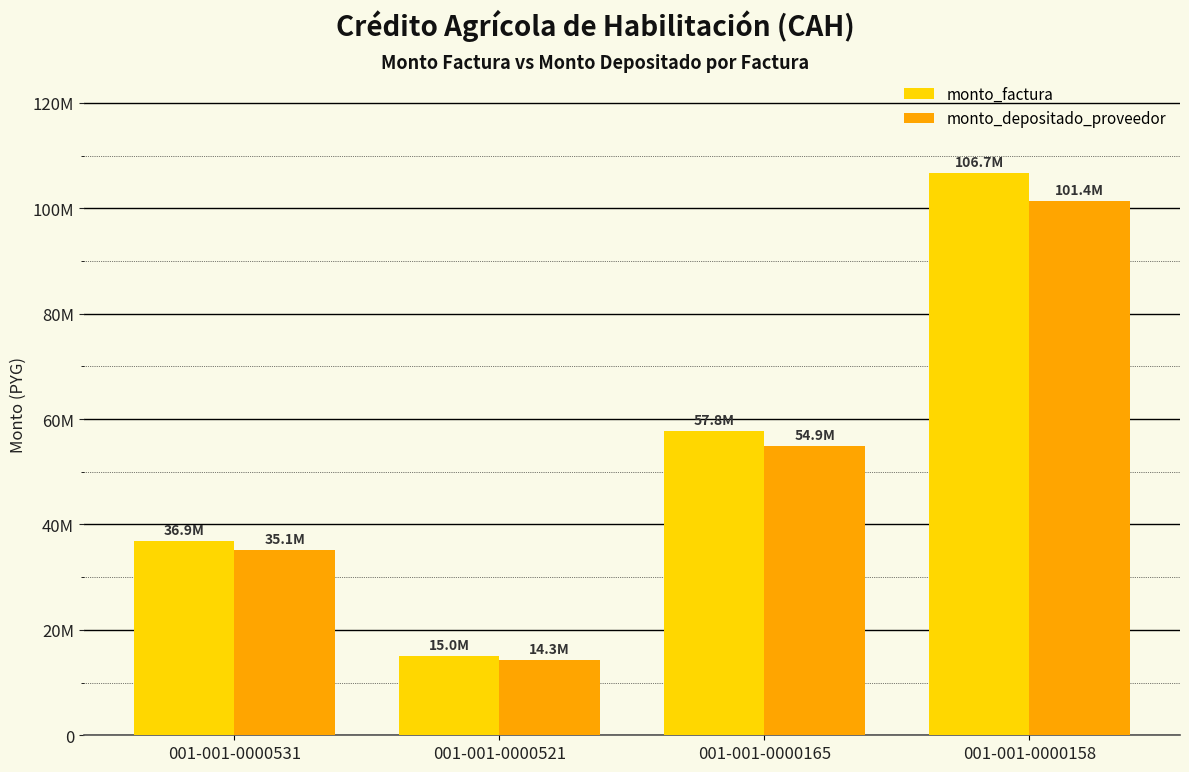

What is the total value across all series at 001-001-0000165?

112704318